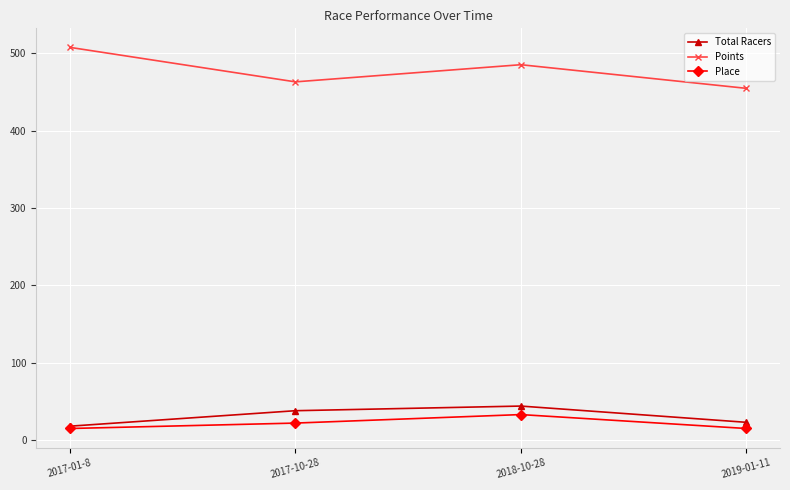

True or false: Points and Total Racers intersect in this chart.

False